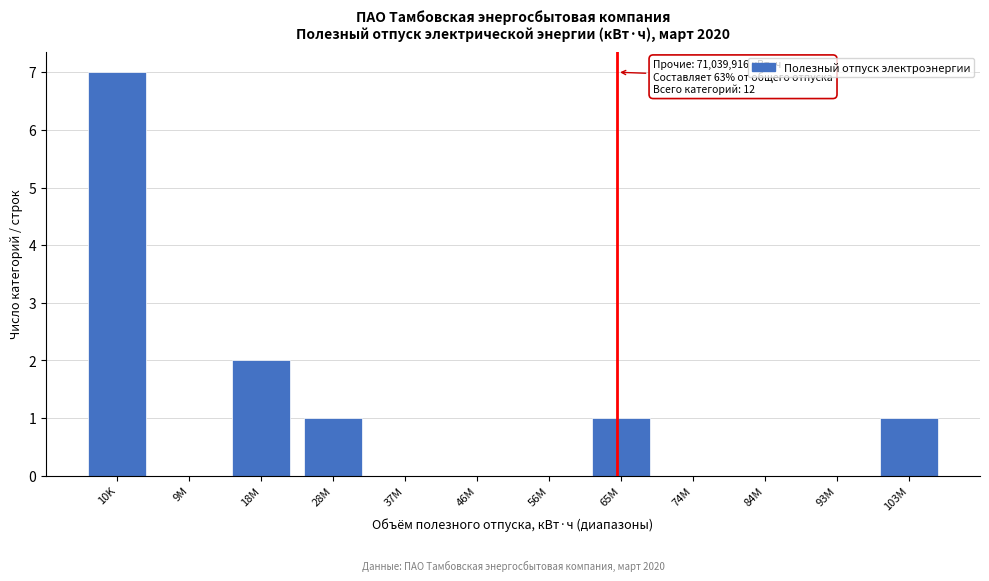

Reading left to right, transcribe all the data shown in this chart.

10K=7	9M=0	18M=2	28M=1	37M=0	46M=0	56M=0	65M=1	74M=0	84M=0	93M=0	103M=1